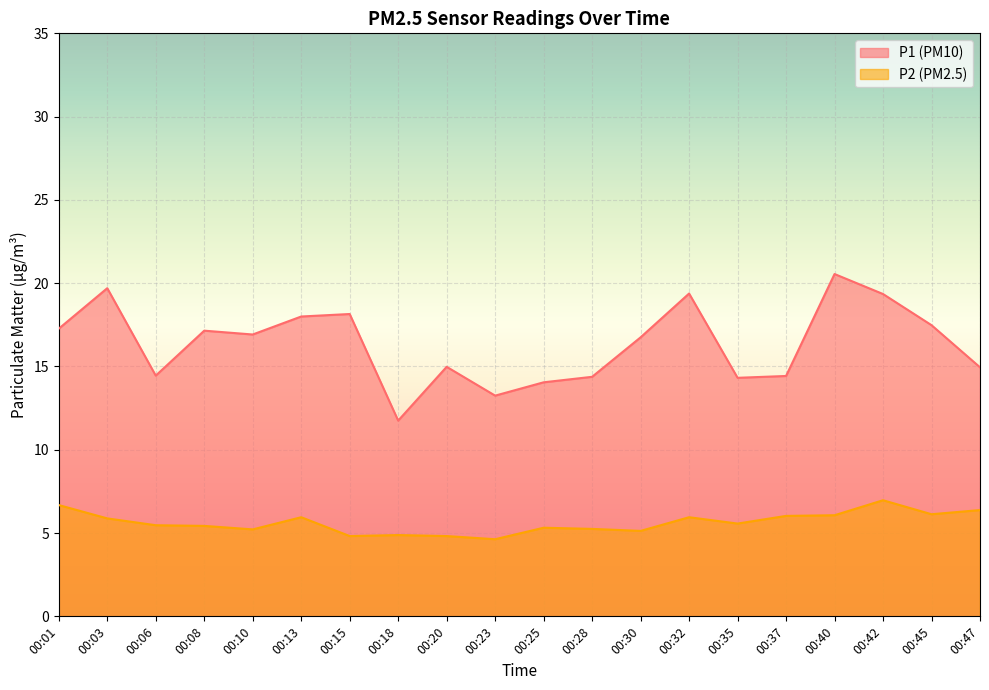

What is the maximum value for P1?

20.6